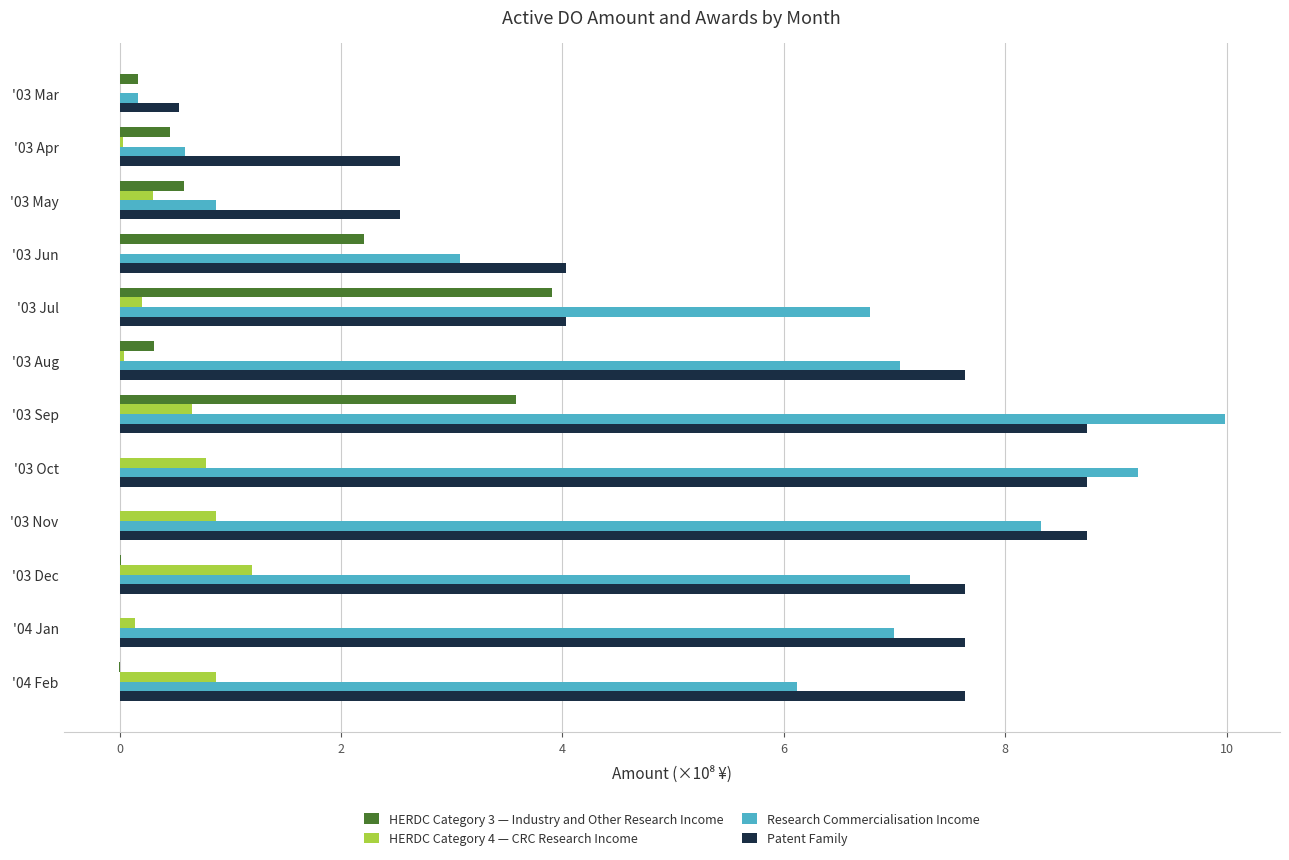

Which series has the largest total across all categories?

Patent Family